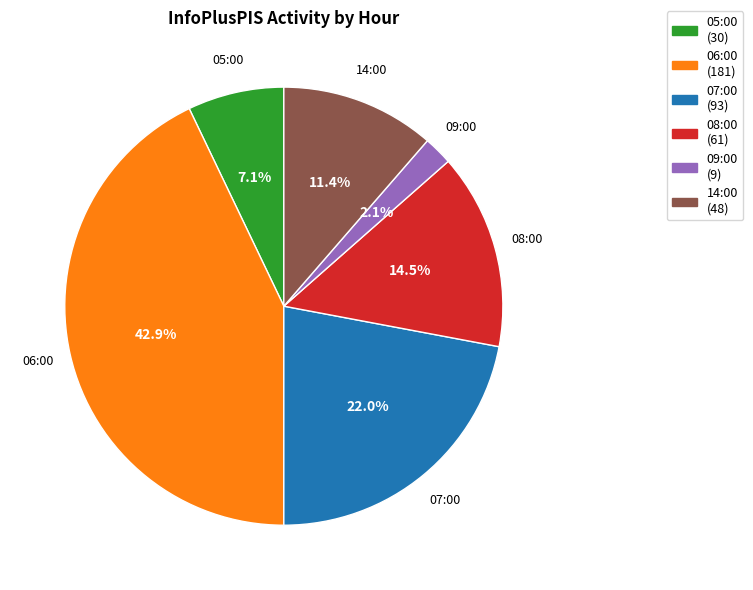

Which slice is the smallest?

09:00